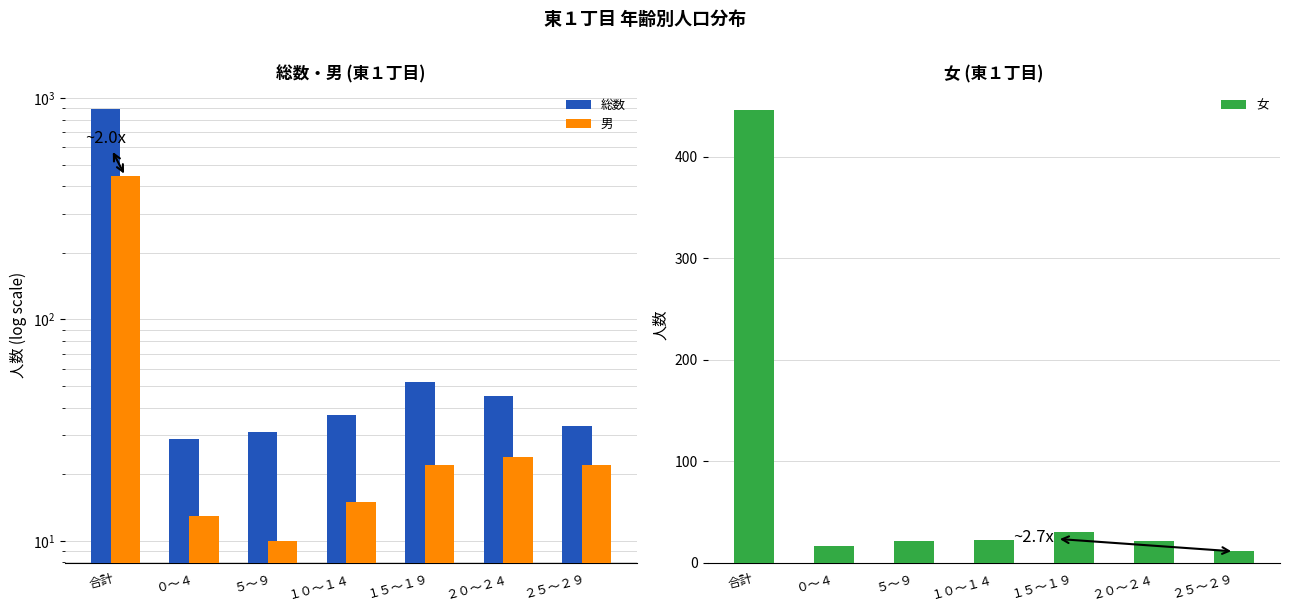

The 女 series shows 30 at ５～９. True or false?

False